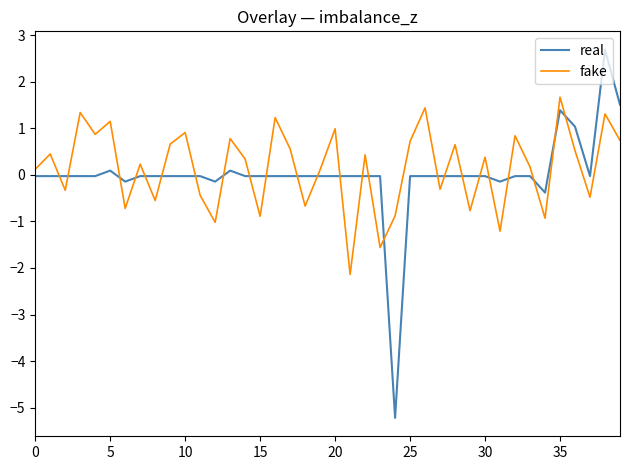

What are all the series names shown in the legend?

real, fake